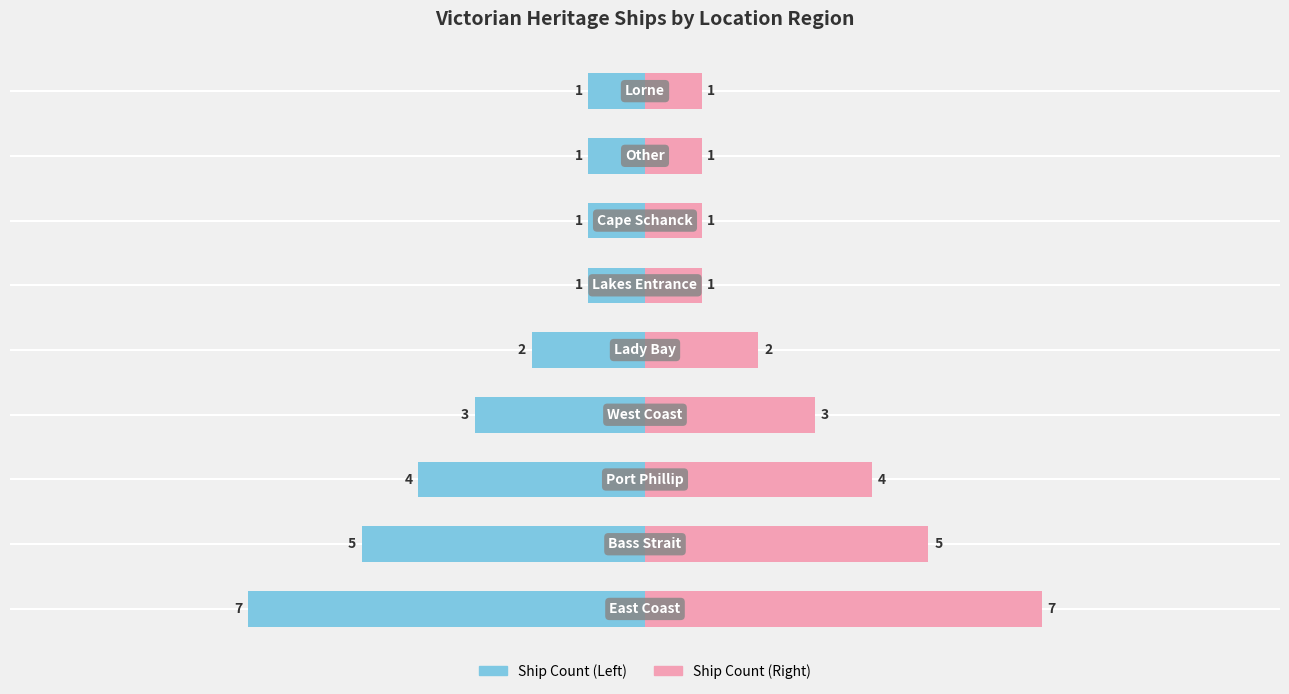

Are the bars horizontal?

Yes